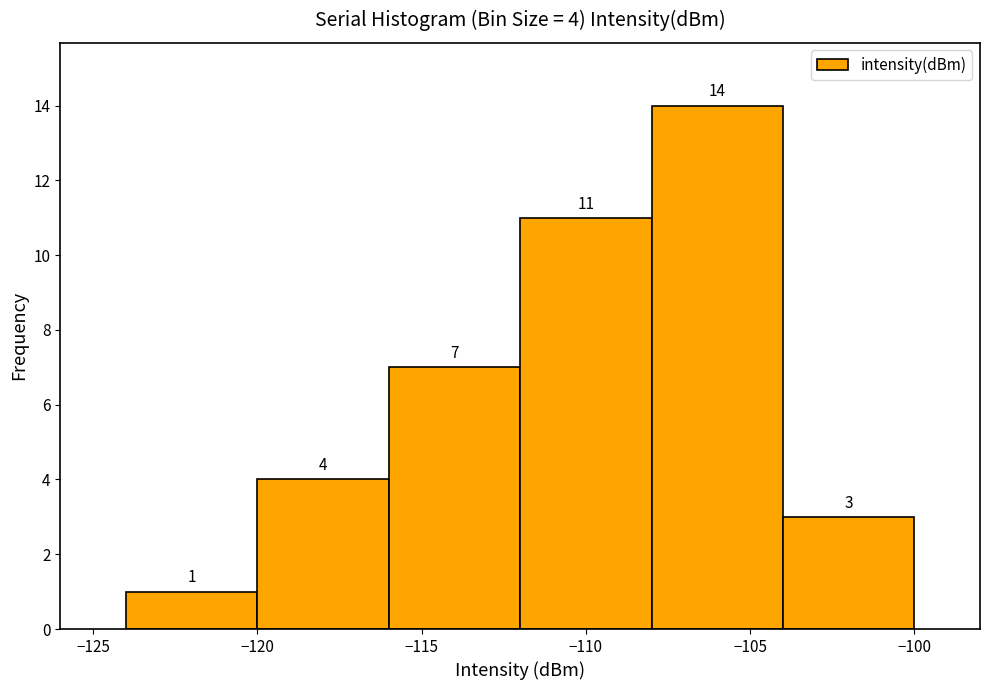

Which range on the x-axis has the tallest bar?

-108 to -104